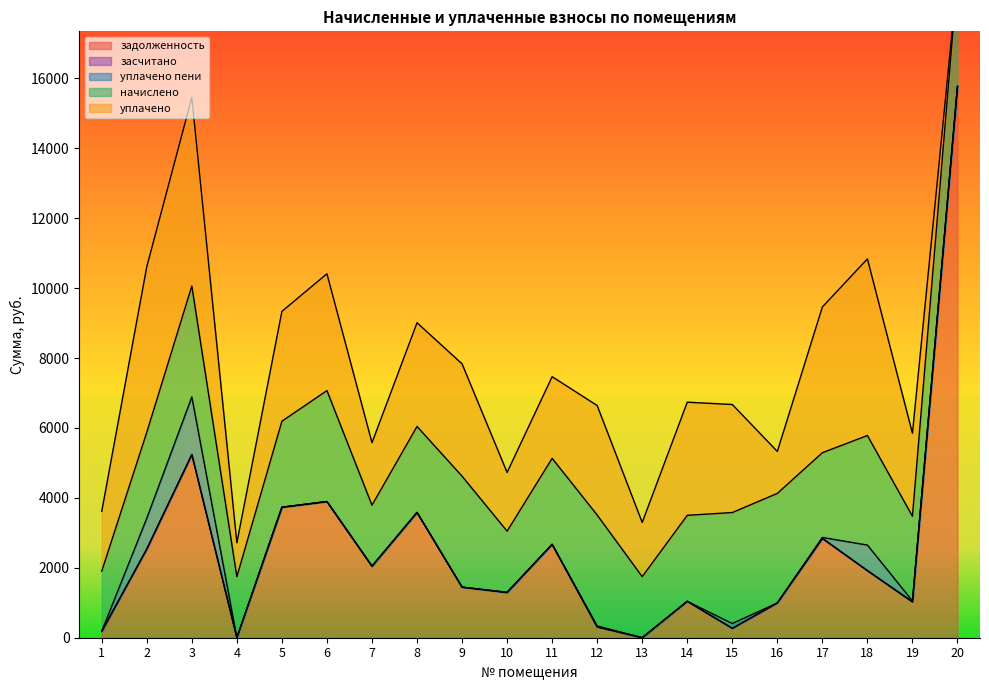

What is the maximum value shown in the chart?

15767.5